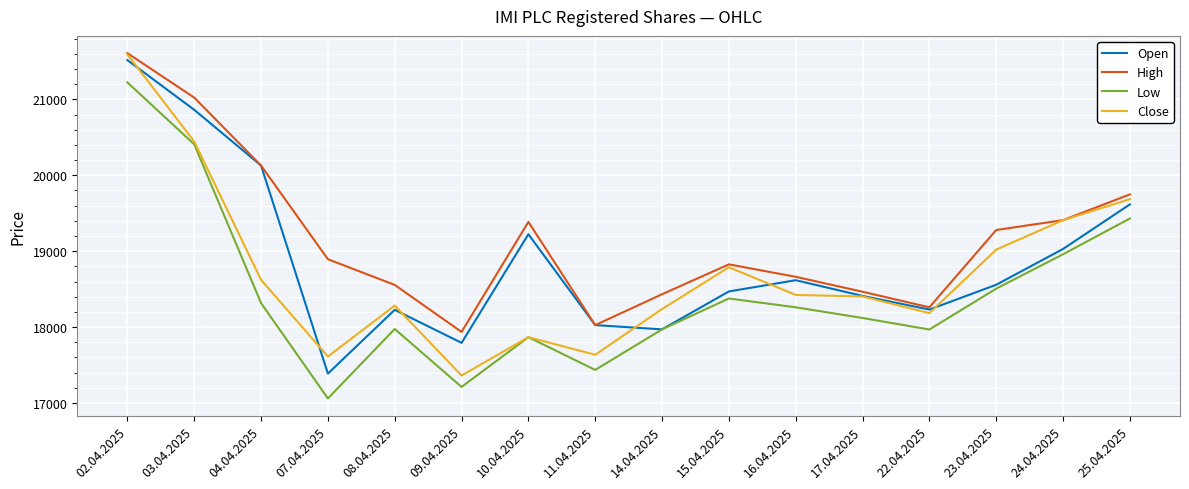

How many lines are shown in the chart?

4